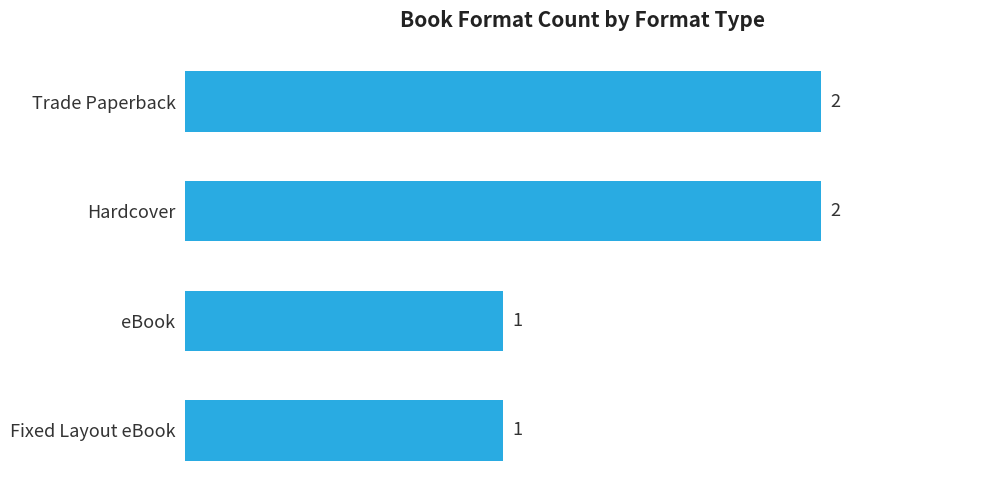

Count the values in the range 1 to 2.

4